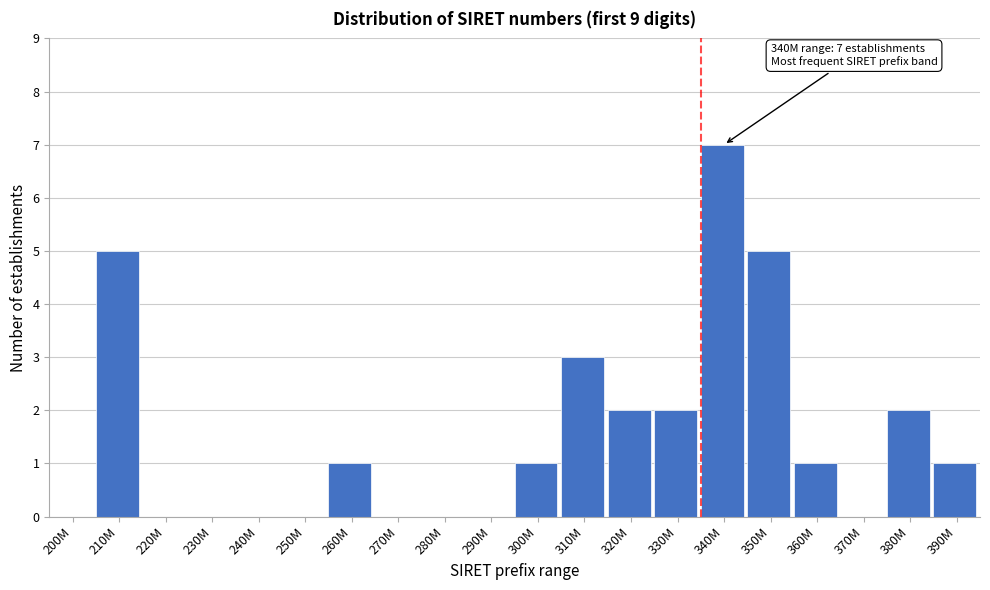

Reading right to left, what are all the values shown in this chart?

390M=1	380M=2	370M=0	360M=1	350M=5	340M=7	330M=2	320M=2	310M=3	300M=1	290M=0	280M=0	270M=0	260M=1	250M=0	240M=0	230M=0	220M=0	210M=5	200M=0